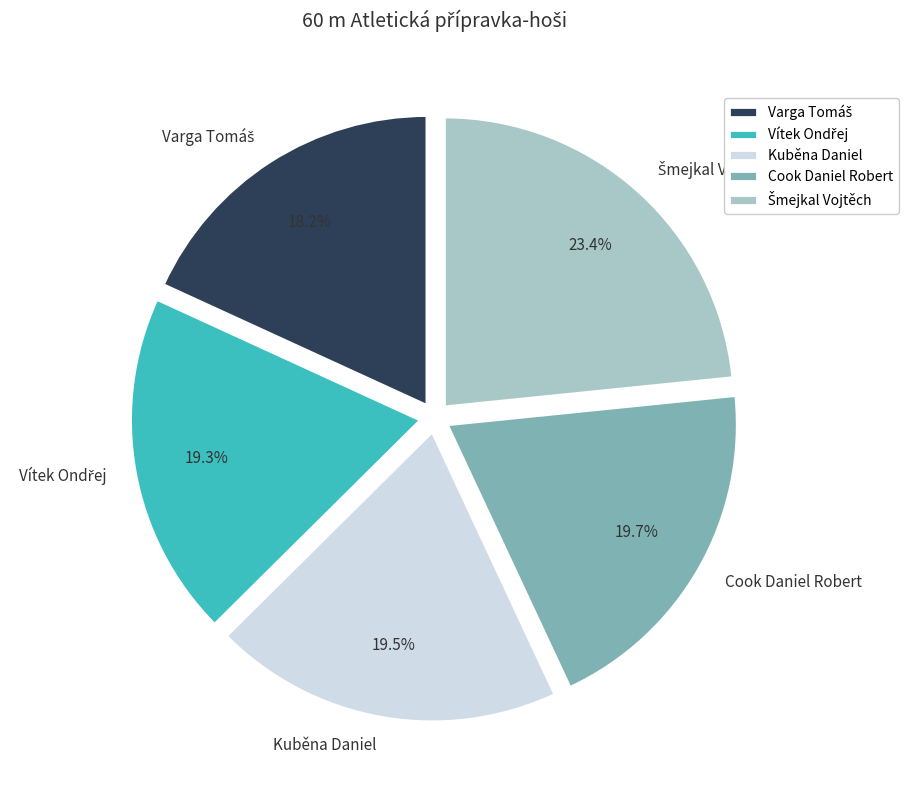

Is there any slice that represents more than half of the pie?

No